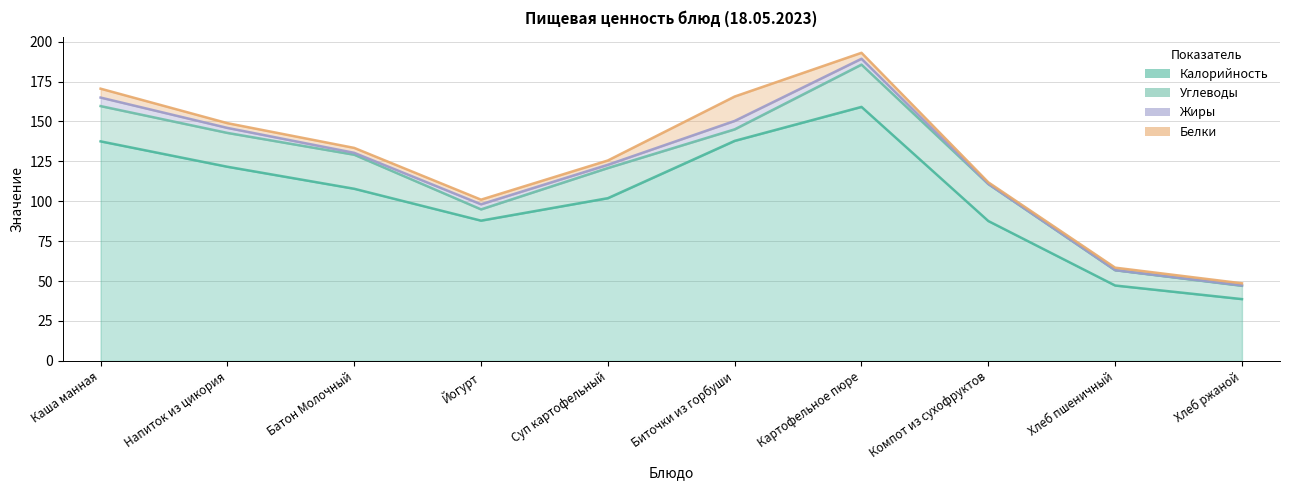

What is the difference between the maximum and minimum values in the Жиры series?

5.3